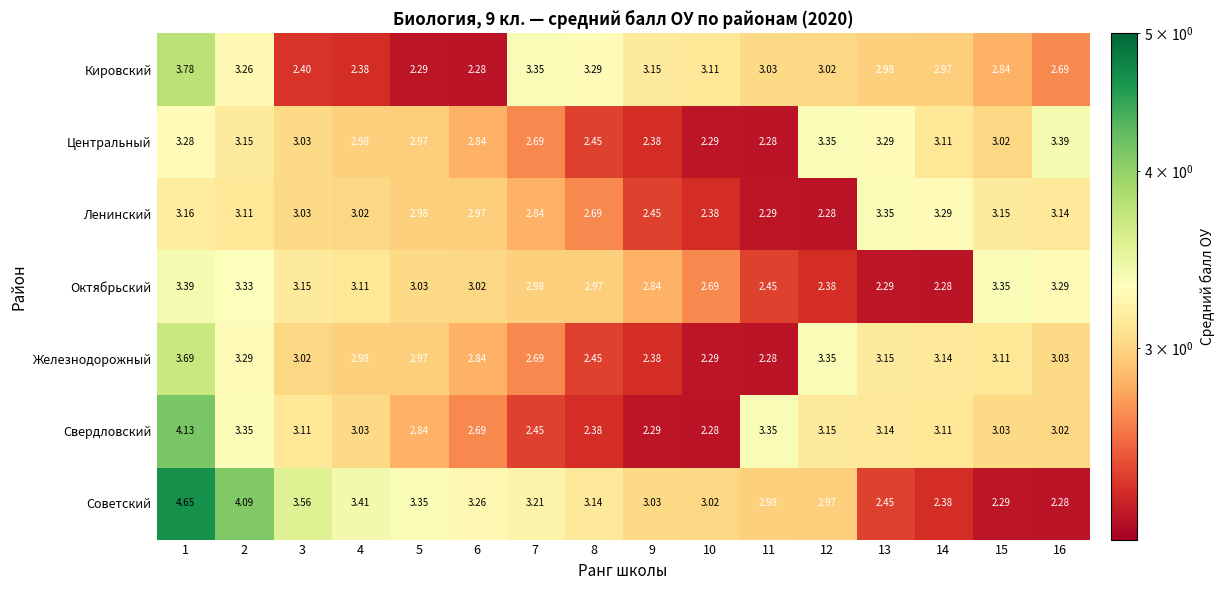

Which series has the largest total across all categories?

Советский